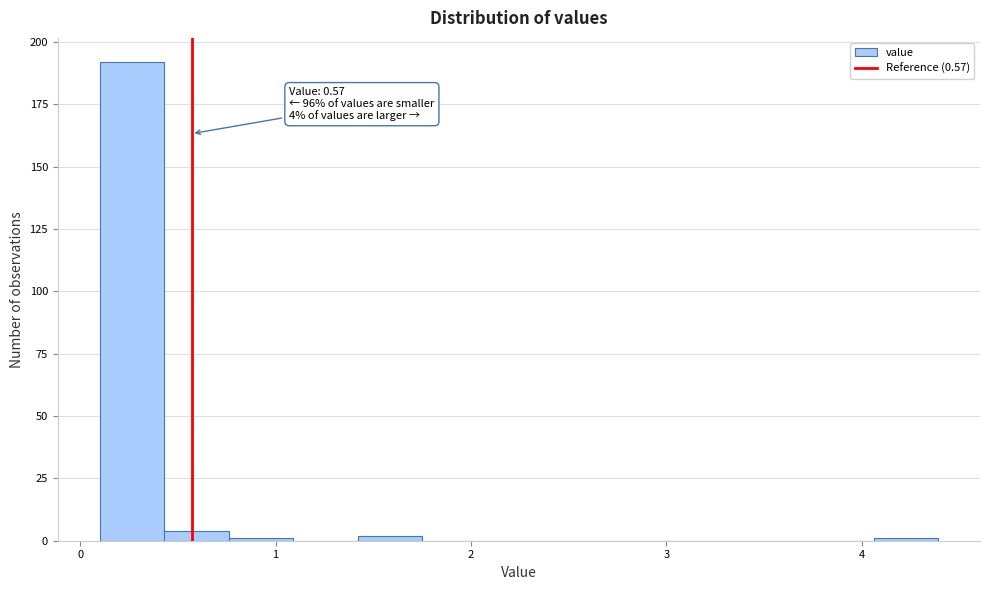

Read against the x-axis, roughly where is the centre of the tallest bar?

0.3